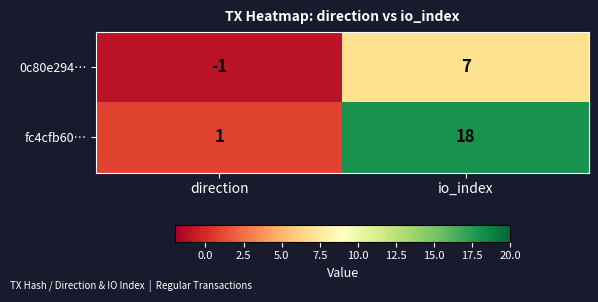

What is the sum of all fc4cfb60… values?

19